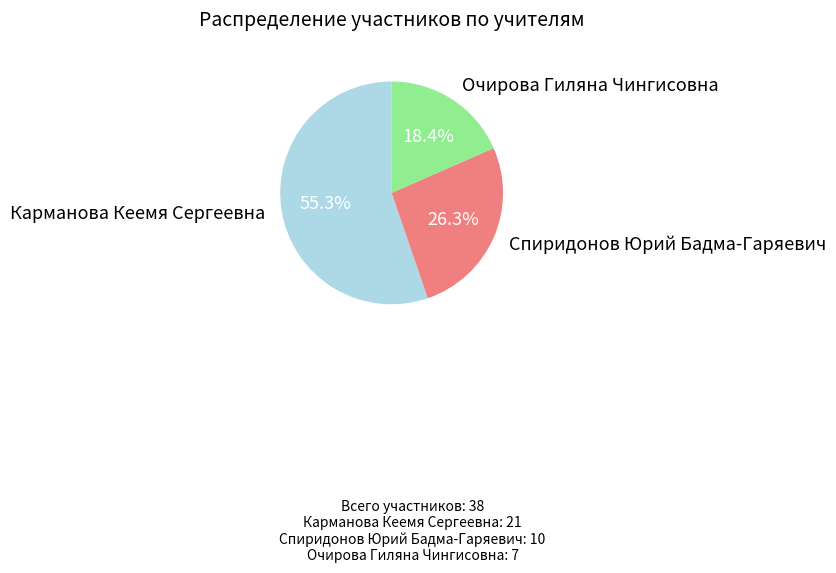

Rank the categories by value from lowest to highest.

Очирова Гиляна Чингисовна, Спиридонов Юрий Бадма-Гаряевич, Карманова Кеемя Сергеевна